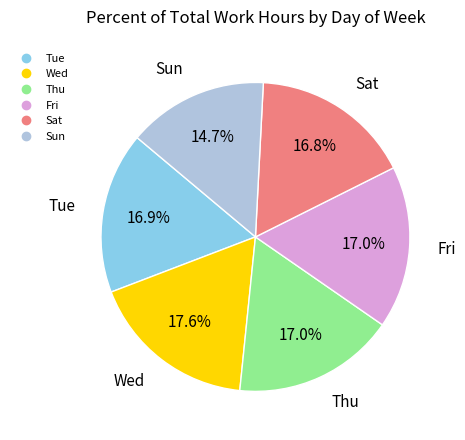

Is there any slice that represents more than half of the pie?

No